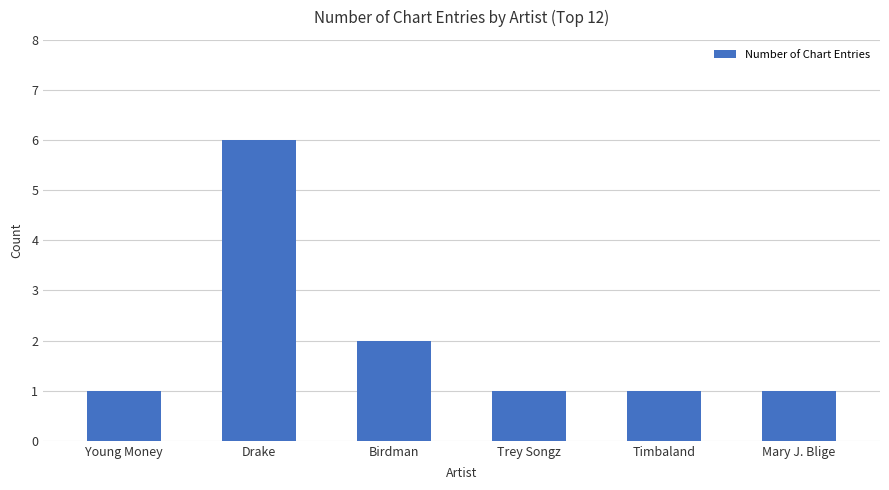

What position from the left is Mary J. Blige?

6